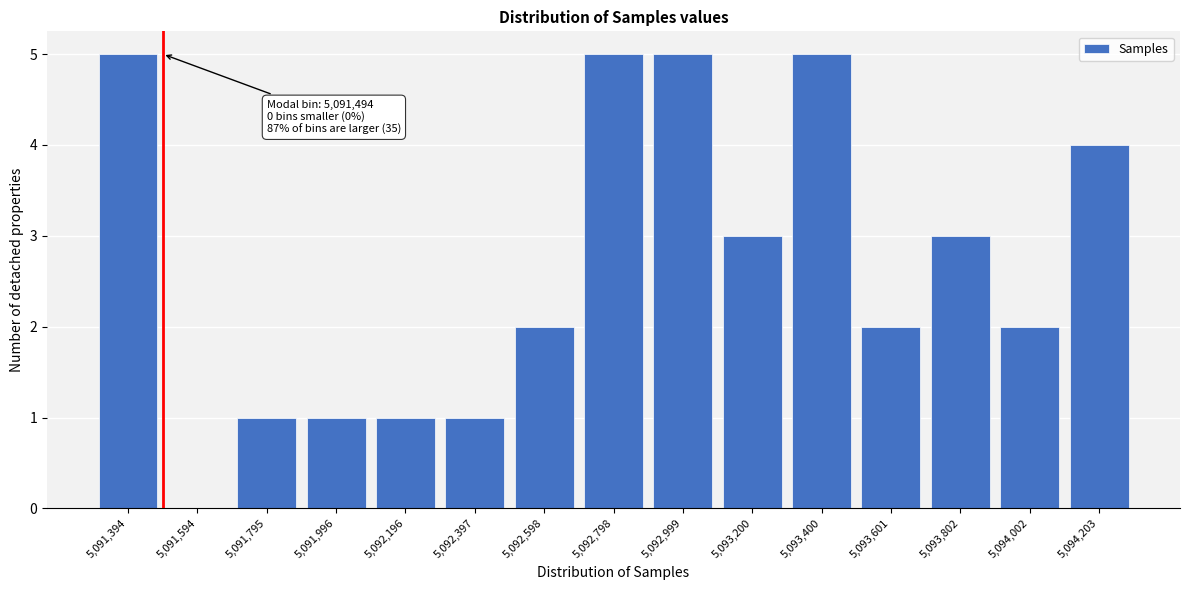

Reading right to left, extract all data points from this chart.

5,094,203=4	5,094,002=2	5,093,802=3	5,093,601=2	5,093,400=5	5,093,200=3	5,092,999=5	5,092,798=5	5,092,598=2	5,092,397=1	5,092,196=1	5,091,996=1	5,091,795=1	5,091,594=0	5,091,394=5